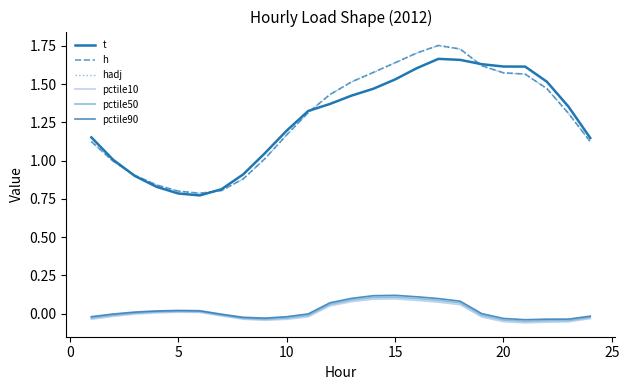

Reading left to right, list all the values displayed in this chart.

t: 1.2	1.0	0.9	0.8	0.8	0.8	0.8	0.9	1.0	1.2	1.3	1.4	1.4	1.5	1.5	1.6	1.7	1.7	1.6	1.6	1.6	1.5	1.4	1.1
h: 1.1	1.0	0.9	0.8	0.8	0.8	0.8	0.9	1.0	1.2	1.3	1.4	1.5	1.6	1.6	1.7	1.8	1.7	1.6	1.6	1.6	1.5	1.3	1.1
hadj: 1.1	1.0	0.9	0.8	0.8	0.8	0.8	0.9	1.0	1.2	1.3	1.4	1.5	1.6	1.6	1.7	1.8	1.7	1.6	1.6	1.6	1.5	1.3	1.1
pctile10: -0.0	-0.0	-0.0	0.0	0.0	0.0	-0.0	-0.0	-0.0	-0.0	-0.0	0.1	0.1	0.1	0.1	0.1	0.1	0.1	-0.0	-0.1	-0.1	-0.1	-0.1	-0.0
pctile50: -0.0	-0.0	0.0	0.0	0.0	0.0	-0.0	-0.0	-0.0	-0.0	-0.0	0.1	0.1	0.1	0.1	0.1	0.1	0.1	-0.0	-0.0	-0.0	-0.0	-0.0	-0.0
pctile90: -0.0	-0.0	0.0	0.0	0.0	0.0	-0.0	-0.0	-0.0	-0.0	-0.0	0.1	0.1	0.1	0.1	0.1	0.1	0.1	0.0	-0.0	-0.0	-0.0	-0.0	-0.0